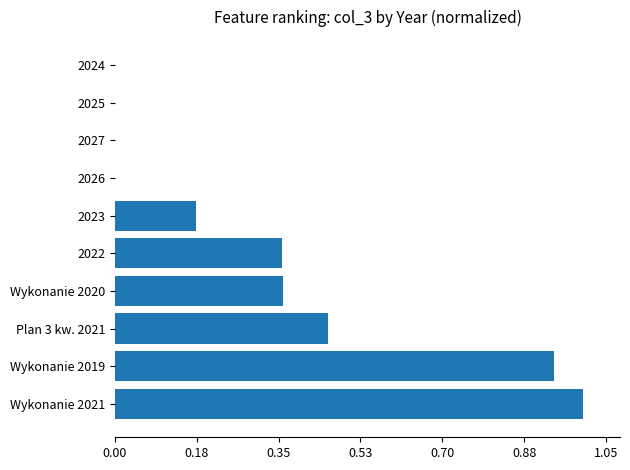

How many series are shown in this chart?

1